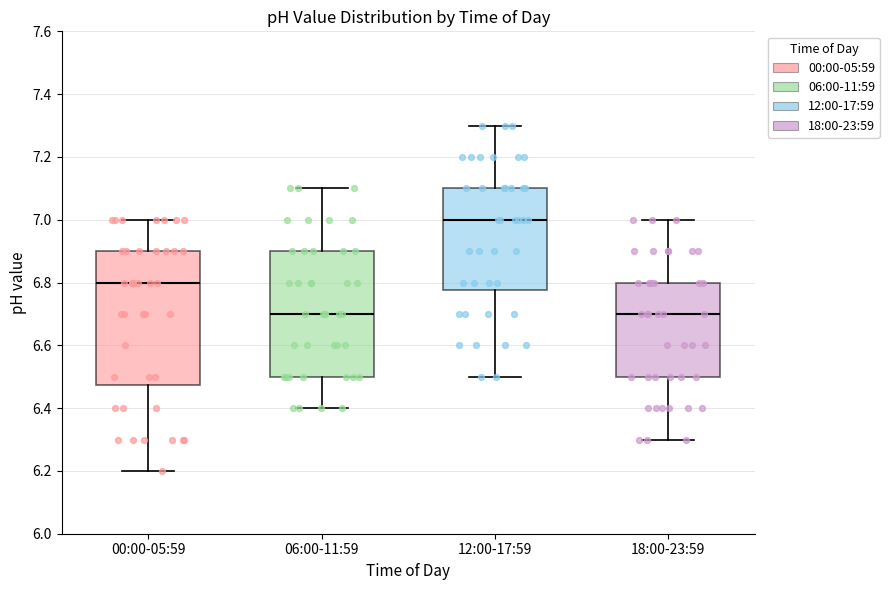

Reading left to right, transcribe this box plot: for each box, give where its median line is, the range the box spans, and where its two whiskers end, as read against the y-axis. The values are not printed on the chart, so give them approximately, as read against the axis.

00:00-05:59: median 6.80, box 6.48 to 6.90, whiskers 6.20 to 7.00
06:00-11:59: median 6.70, box 6.50 to 6.90, whiskers 6.40 to 7.10
12:00-17:59: median 7.00, box 6.78 to 7.10, whiskers 6.50 to 7.30
18:00-23:59: median 6.70, box 6.50 to 6.80, whiskers 6.30 to 7.00